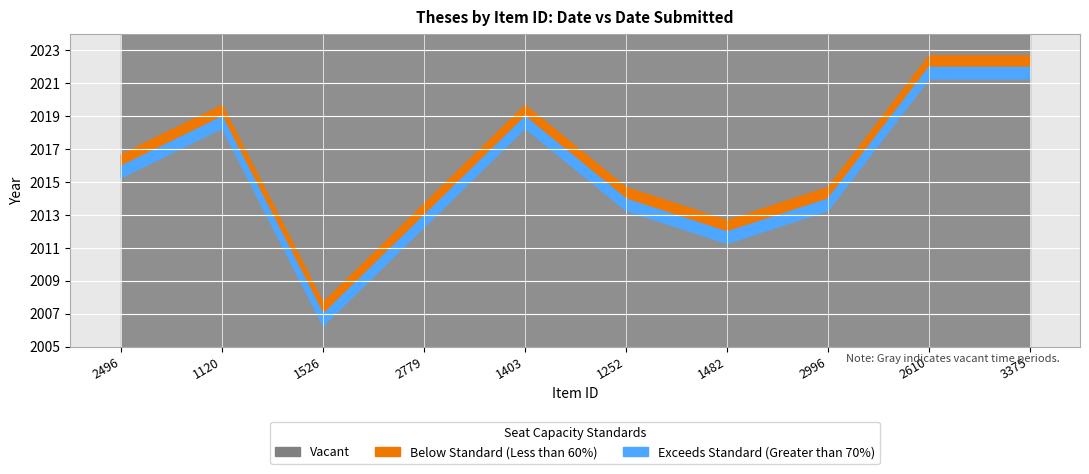

Which category has the highest value in the Dublin Core:Date Submitted series?

2610